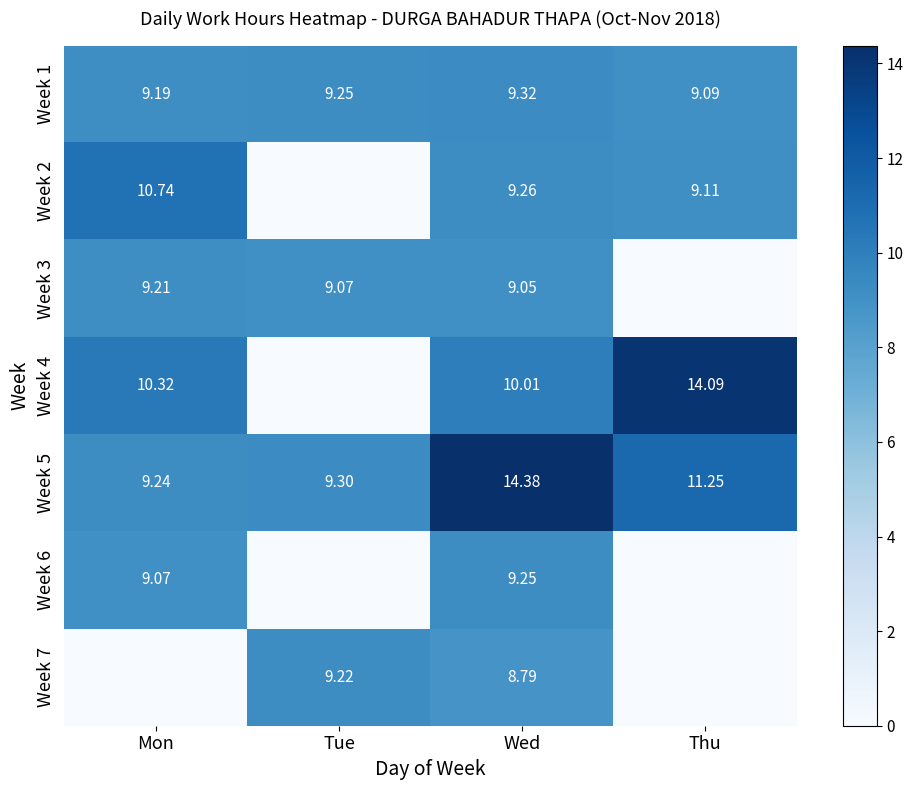

At which category is the sum across all series the highest?

Wed